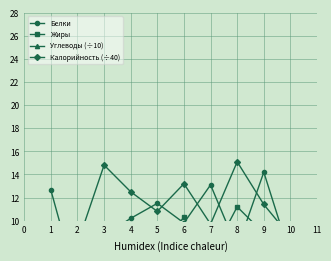

How many intersections are there between Углеводы (÷10) and Белки?

5